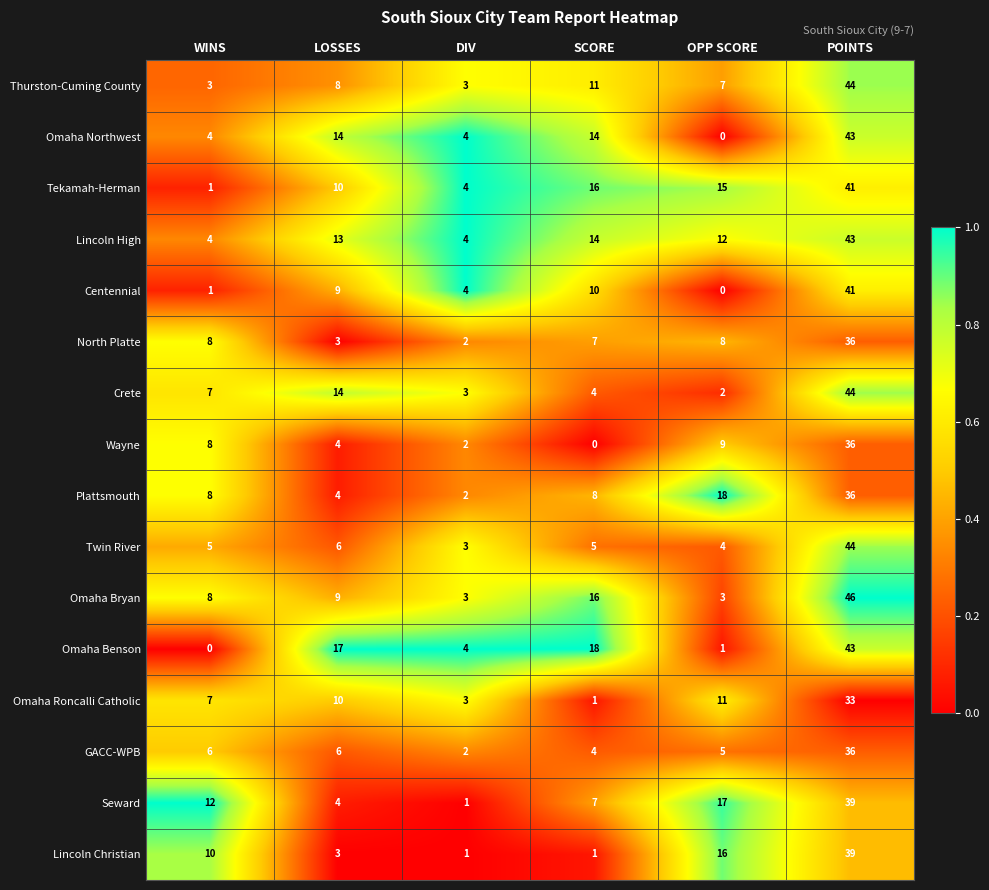

What is the maximum value shown in the chart?

46